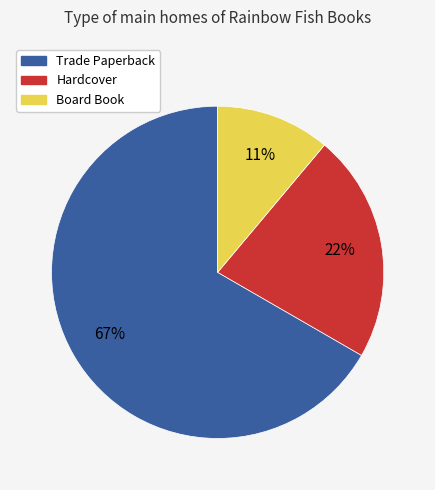

What percentage is the Trade Paperback slice, to the nearest percent?

67%